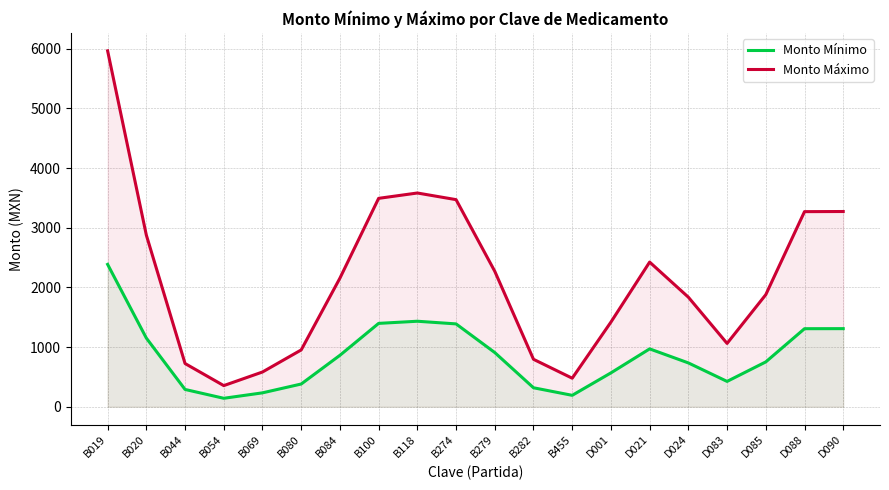

Is the value of Monto Máximo at B282 greater than the value of Monto Mínimo at B084?

No